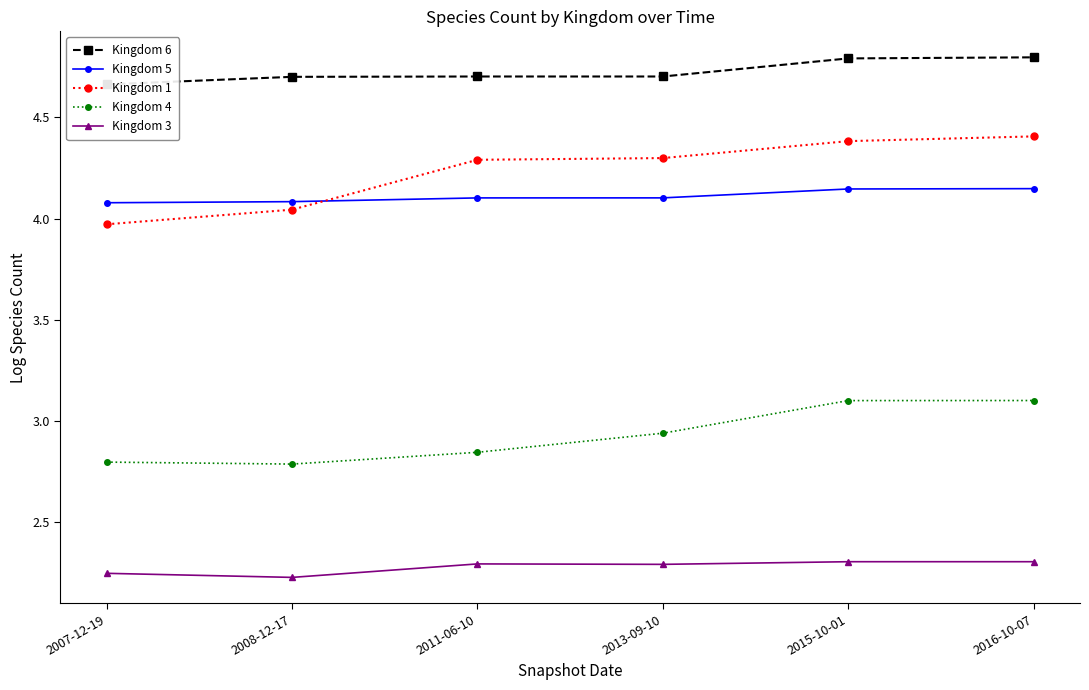

What is the difference between the maximum and minimum values in the Kingdom 3 series?

0.1